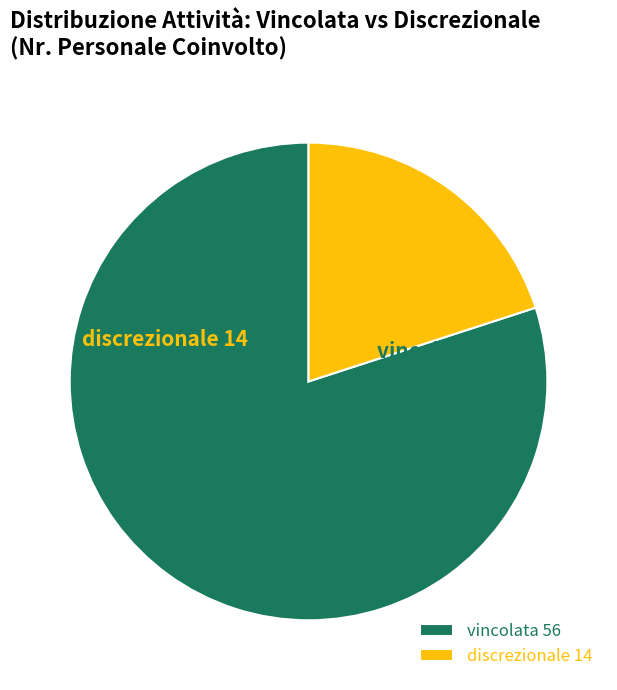

How many segments does this pie chart have?

2